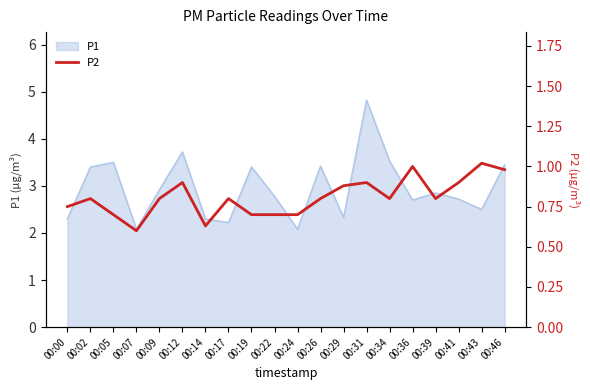

The P1 series shows 2.8 at 00:22. True or false?

True